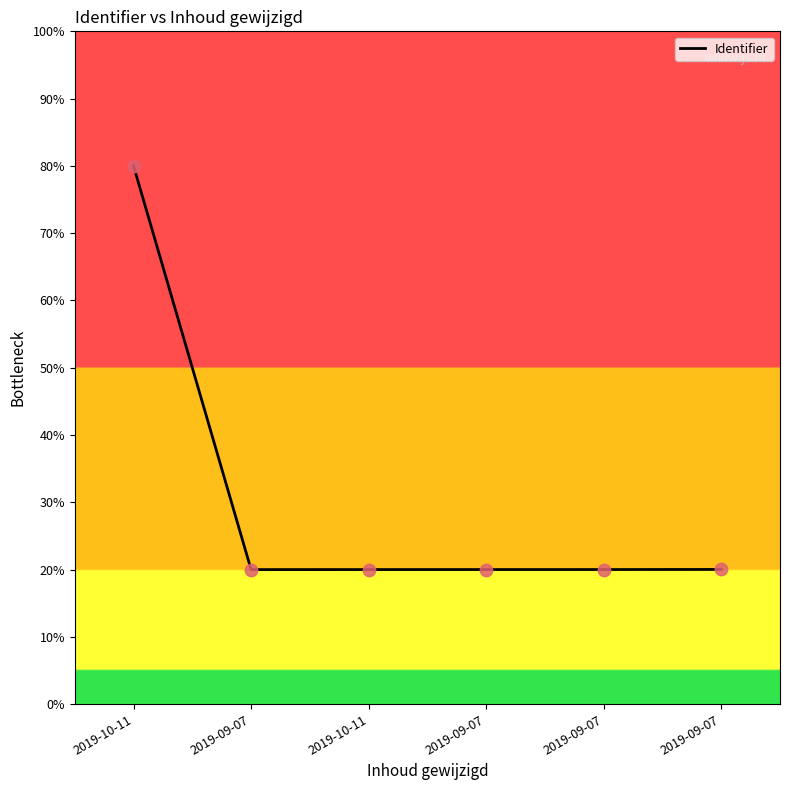

Approximately how many times larger is the value at 2019-09-07 compared to 2019-09-07?

1.0